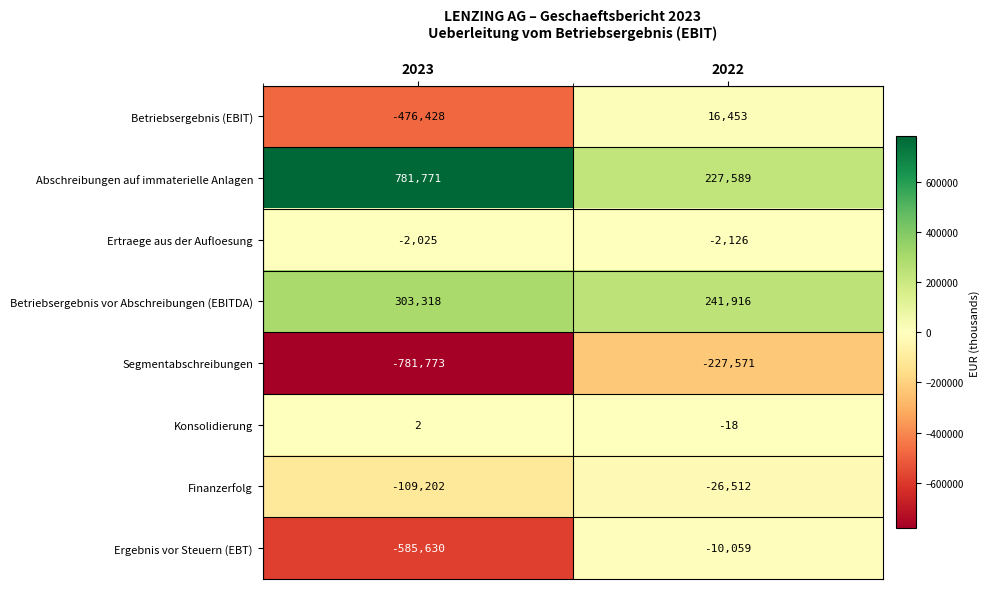

At how many categories does at least one series exceed 76019?

2